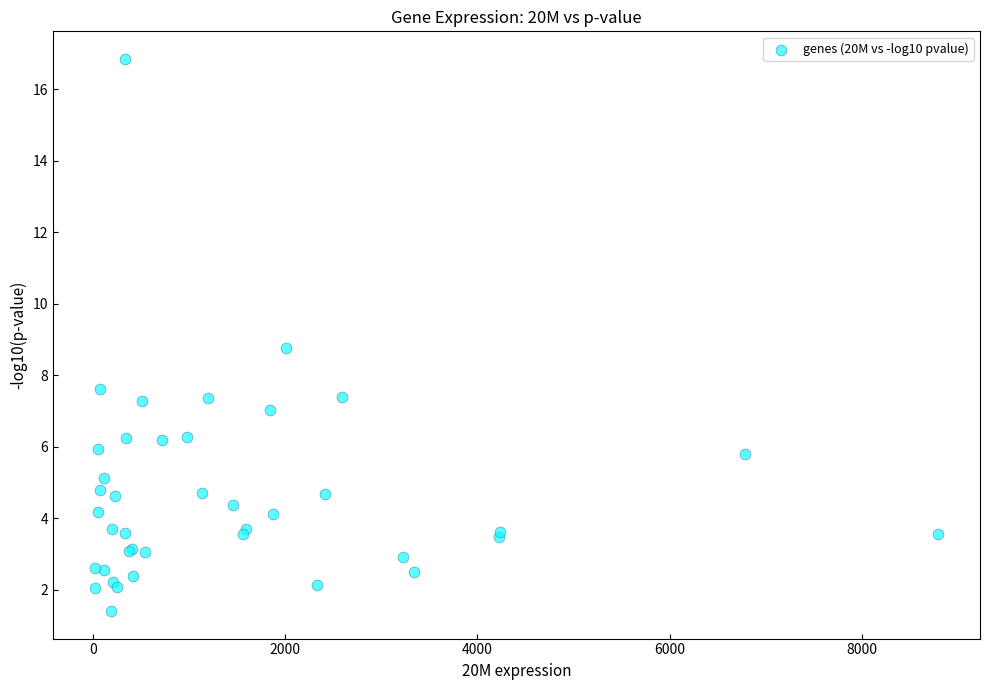

What Y value in the scatter plot is closest to 9?

8.8